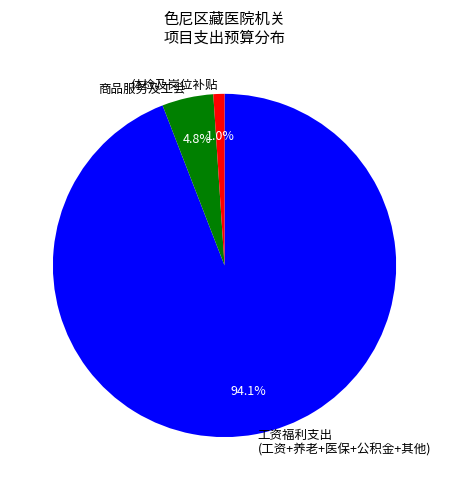

Which has a higher value, 工资福利支出 (工资+养老+医保+公积金+其他) or 体检及岗位补贴?

工资福利支出 (工资+养老+医保+公积金+其他)